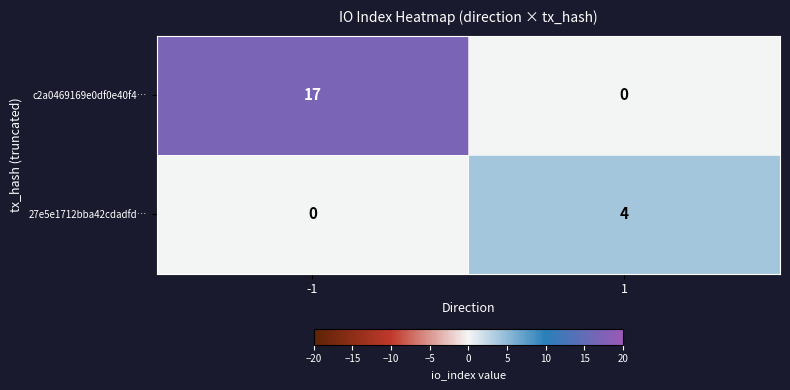

What is the sum of all 27e5e1712bba42cdadfd… values?

4